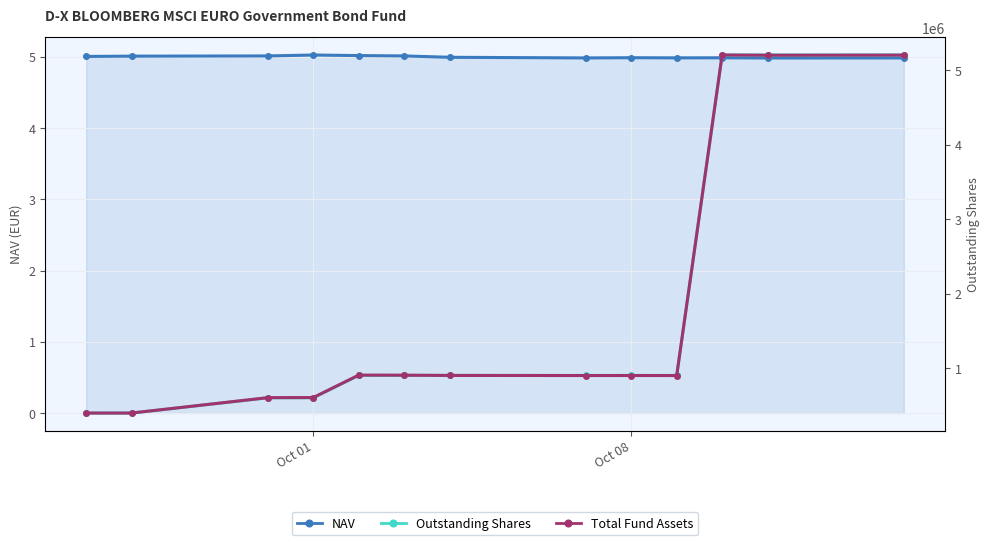

The value of NAV at Oct 08 is 5.0. True or false?

True